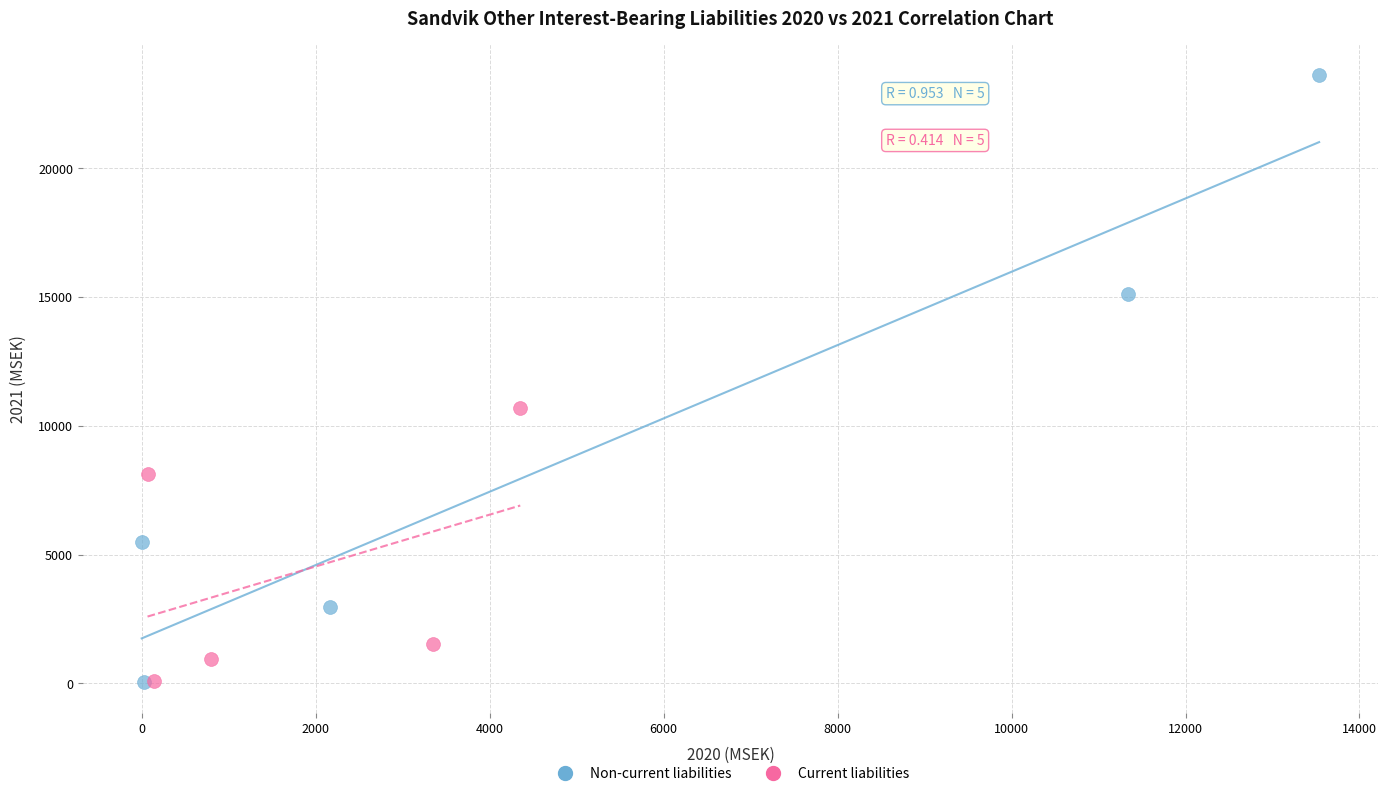

Which series reaches the maximum Y coordinate?

Non-current liabilities